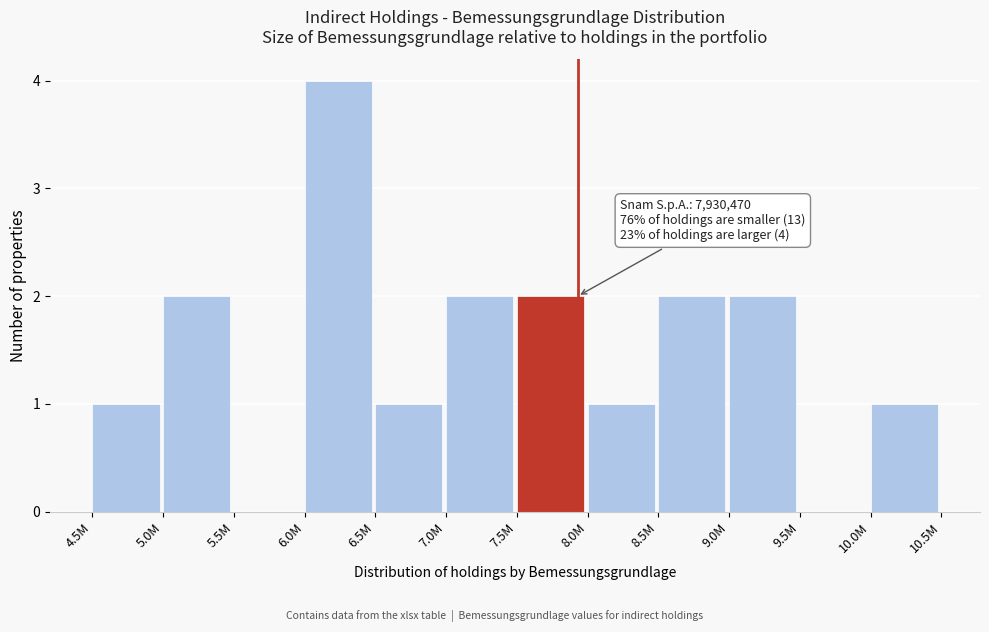

Reading left to right, what are all the values shown in this chart?

4.5M=1	5.0M=2	5.5M=0	6.0M=4	6.5M=1	7.0M=2	7.5M=2	8.0M=1	8.5M=2	9.0M=2	9.5M=0	10.0M=1